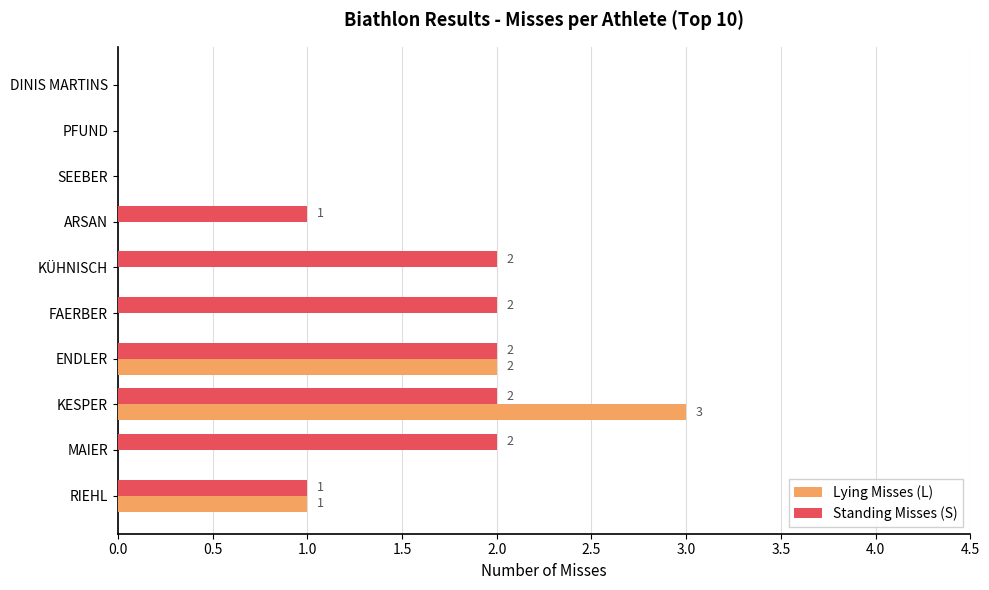

The value of Lying Misses (L) at ENDLER is 1. True or false?

False